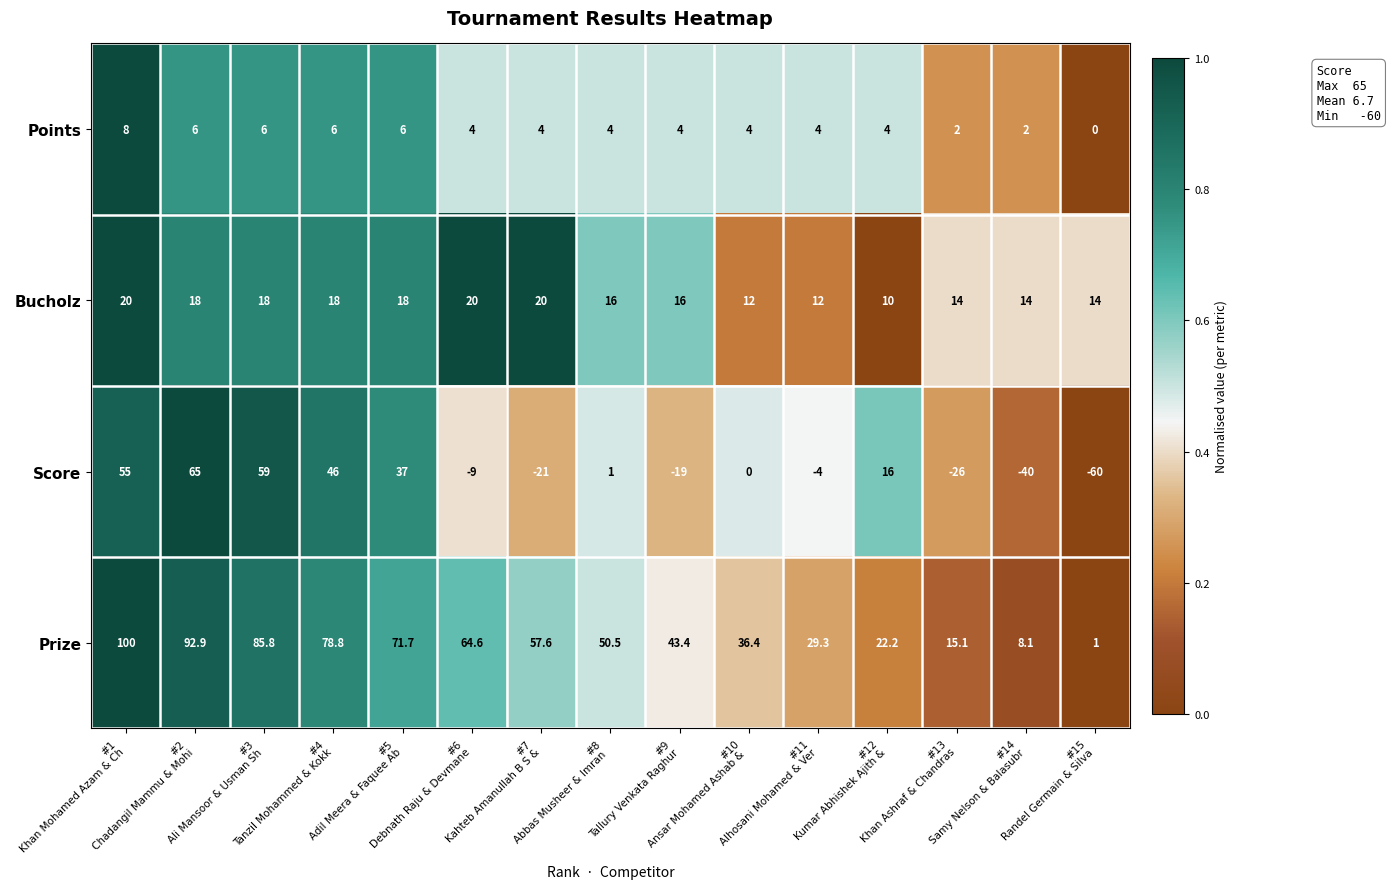

Which series has the widest spread of values?

Score